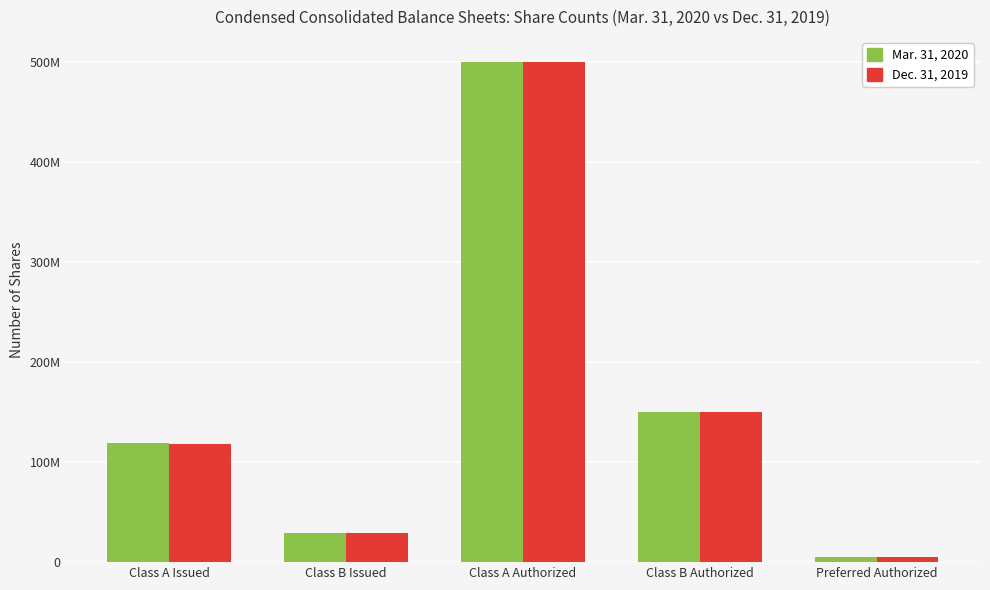

Are the bars grouped side by side (vs. stacked)?

Yes